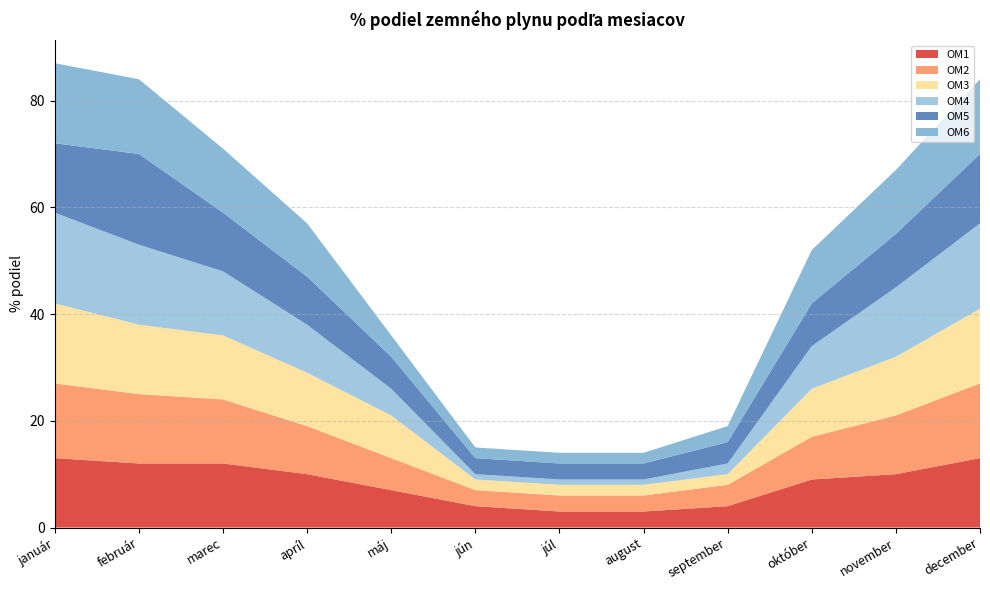

Reading right to left, extract all data points from this chart.

OM1: december=13	november=10	október=9	september=4	august=3	júl=3	jún=4	máj=7	apríl=10	marec=12	február=12	január=13
OM2: december=14	november=11	október=8	september=4	august=3	júl=3	jún=3	máj=6	apríl=9	marec=12	február=13	január=14
OM3: december=14	november=11	október=9	september=2	august=2	júl=2	jún=2	máj=8	apríl=10	marec=12	február=13	január=15
OM4: december=16	november=13	október=8	september=2	august=1	júl=1	jún=1	máj=5	apríl=9	marec=12	február=15	január=17
OM5: december=13	november=10	október=8	september=4	august=3	júl=3	jún=3	máj=6	apríl=9	marec=11	február=17	január=13
OM6: december=14	november=12	október=10	september=3	august=2	júl=2	jún=2	máj=4	apríl=10	marec=12	február=14	január=15